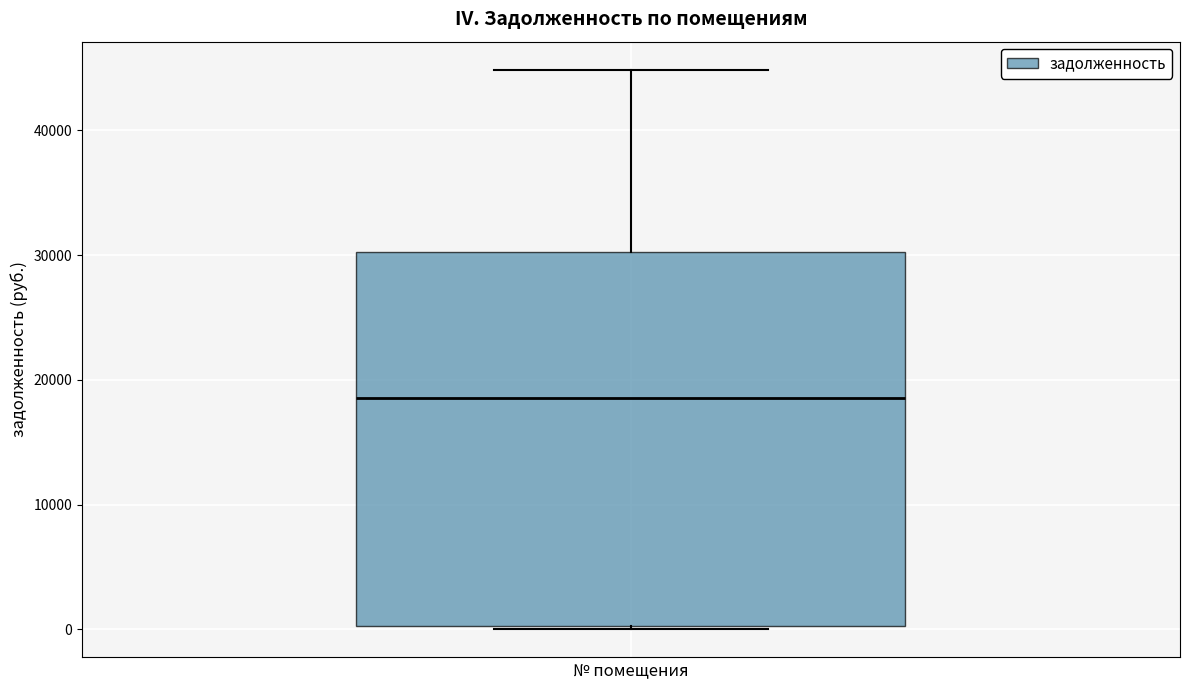

Transcribe this box plot: give where the median line is, the range the box spans, and where the two whiskers end, as read against the y-axis. The values are not printed on the chart, so give them approximately, as read against the axis.

median 19000, box 0 to 30000, whiskers 0 (just below the box's lower edge) to 45000